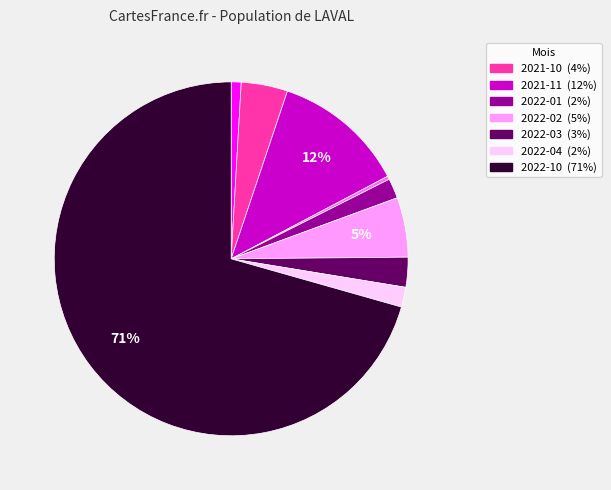

To the nearest percent, what is the average slice percentage?

11%